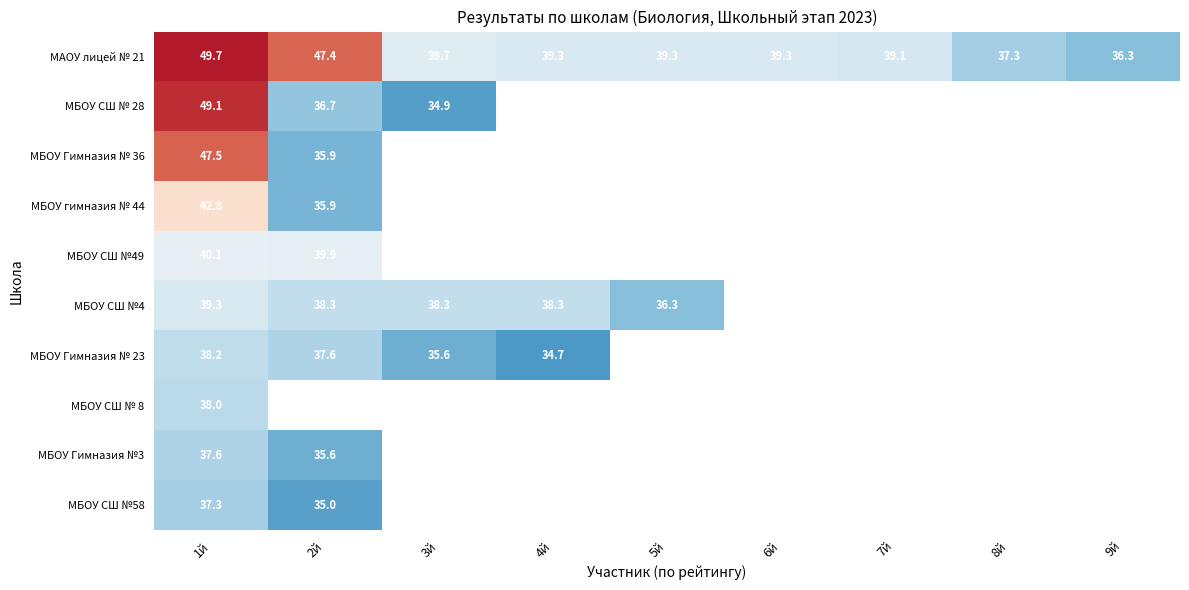

Is the value of МБОУ Гимназия №3 at 1й greater than the value of МБОУ СШ № 8 at 1й?

No